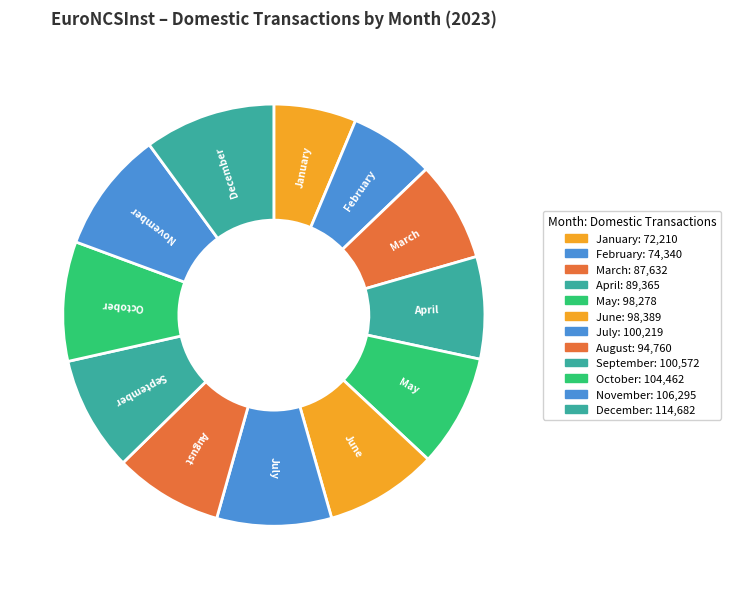

Is July the majority of the pie?

No